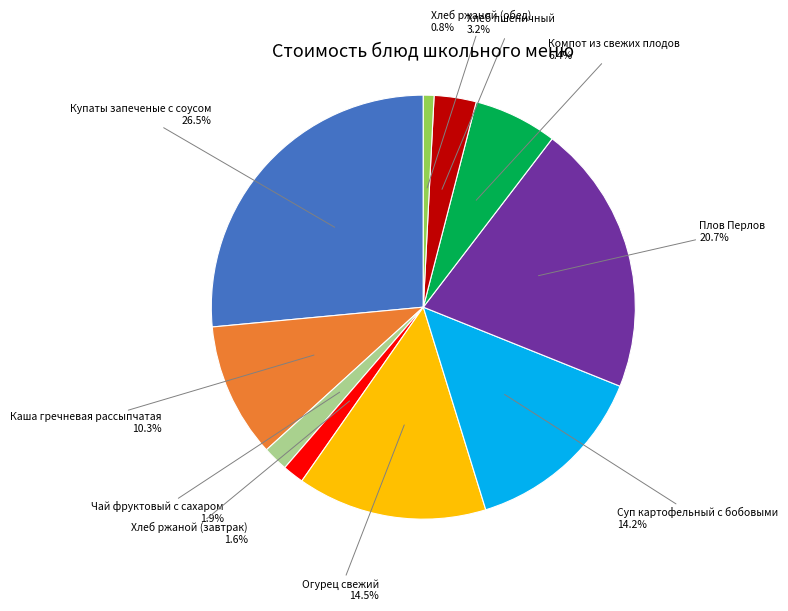

Is there a majority slice in this chart?

No